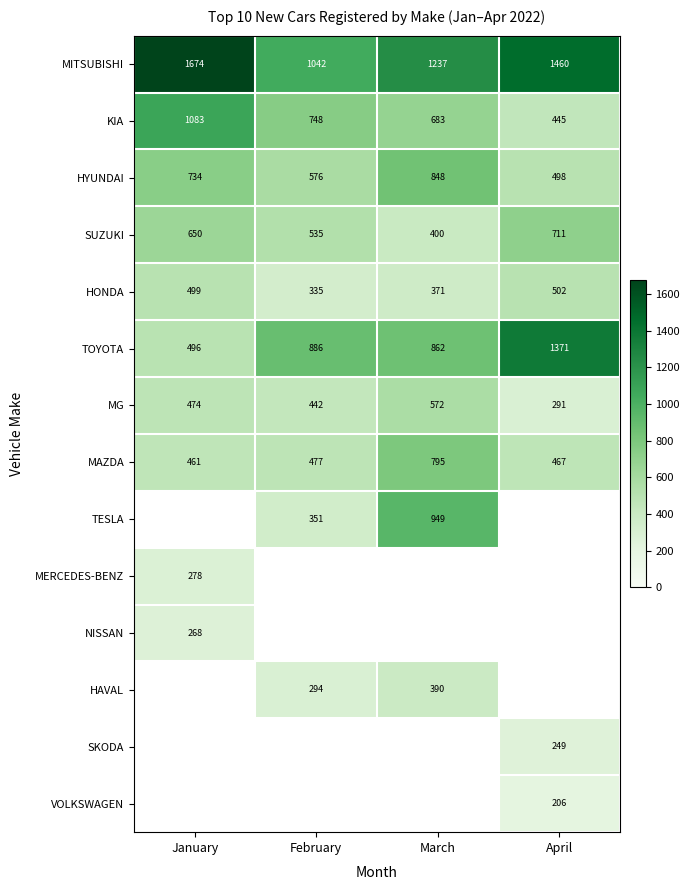

List the labels in order of HONDA value, largest first.

April, January, March, February